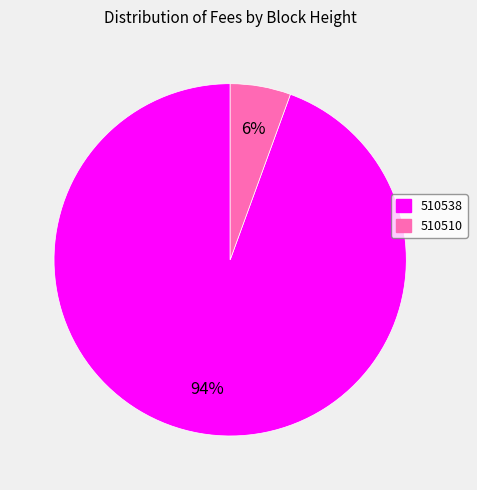

Does 510538 represent more than half of the total?

Yes